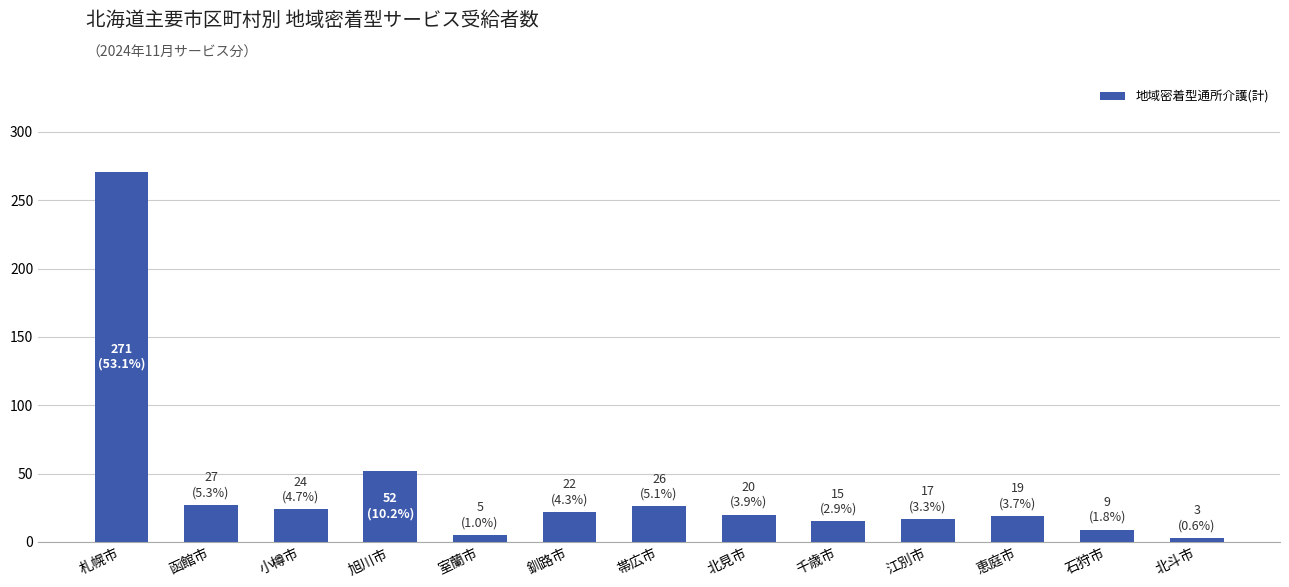

What is the label of the 8th bar from the right?

釧路市